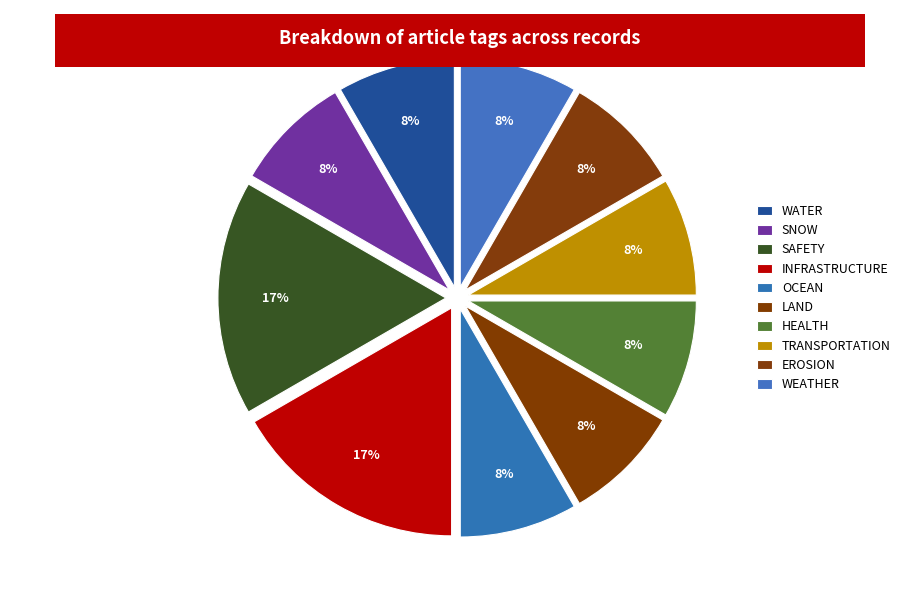

Which has a higher value, SNOW or EROSION?

SNOW